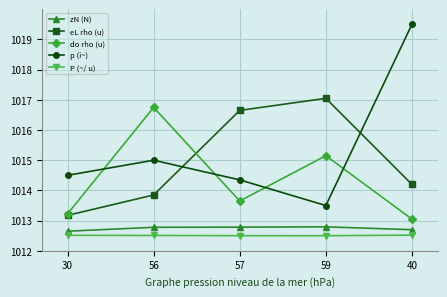

At which category is the sum across all series the highest?

40